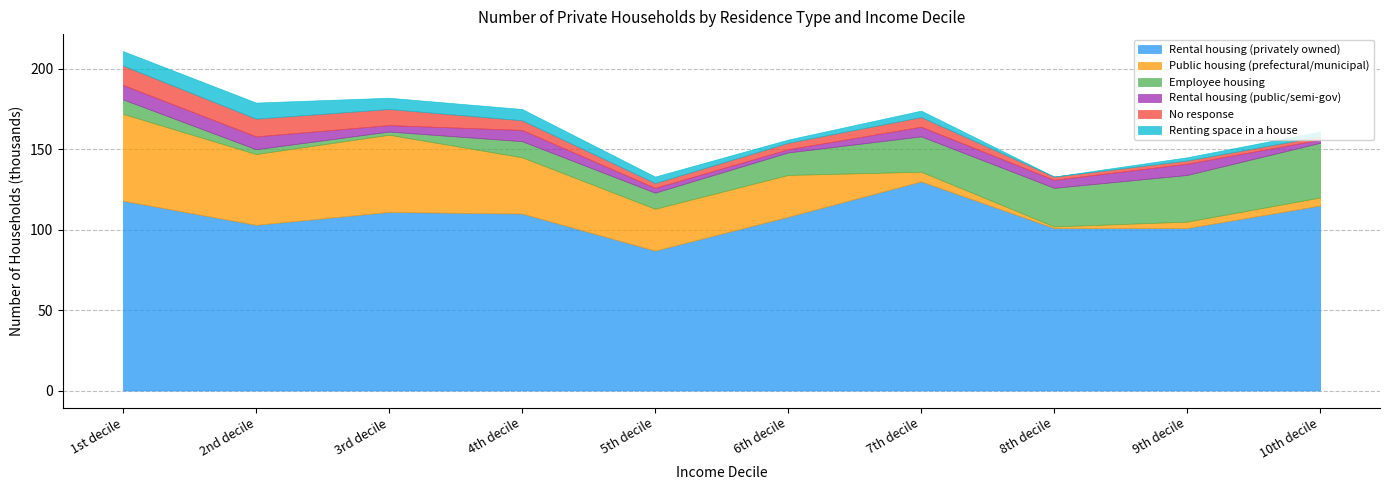

At which label does Rental housing (public/semi-gov) first exceed 6?

1st decile